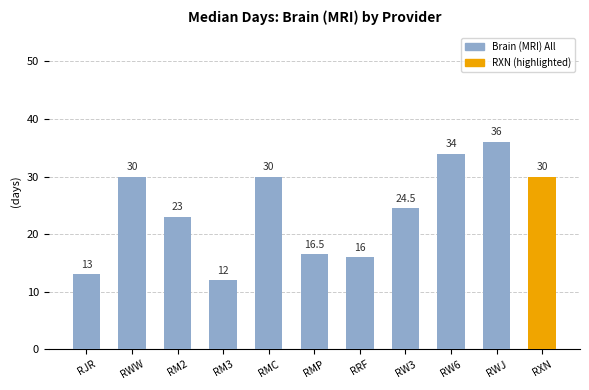

What is the sum of all values?

265.0